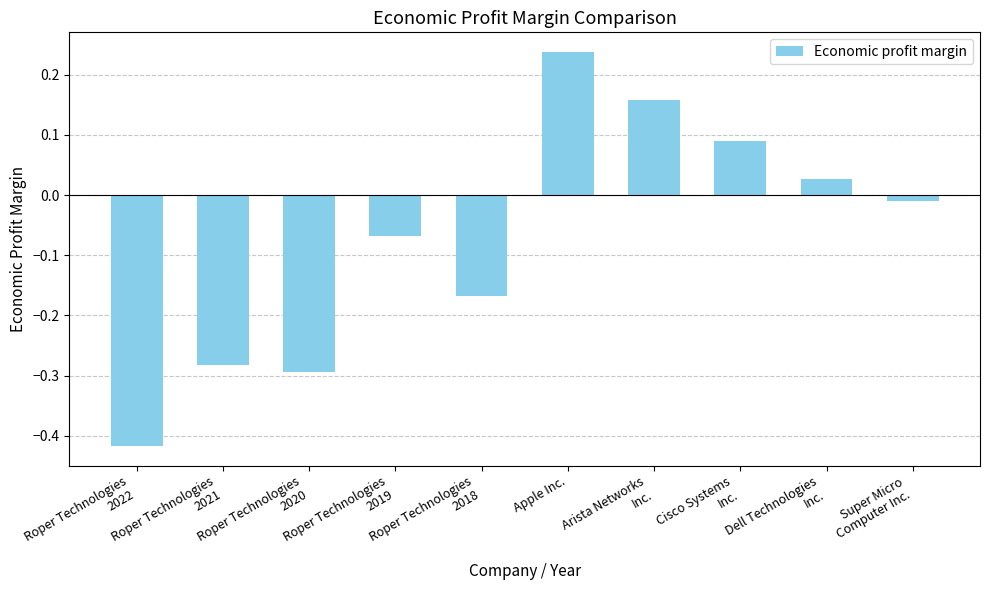

Is it true that the value at Roper Technologies
2020 is -0.3?

True